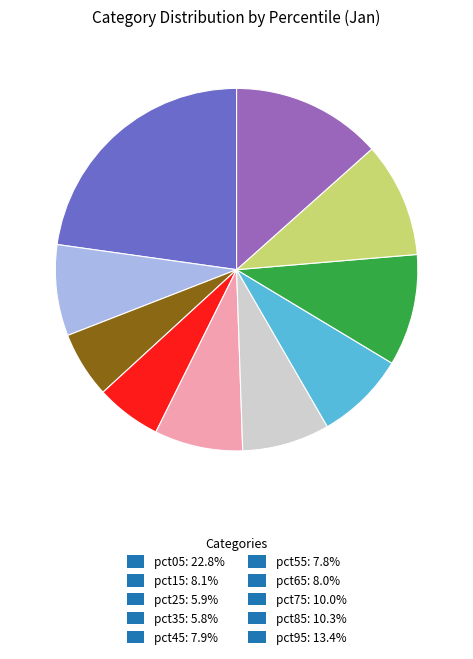

Combined, do pct75: 10.0% and pct25: 5.9% account for over 50%?

No